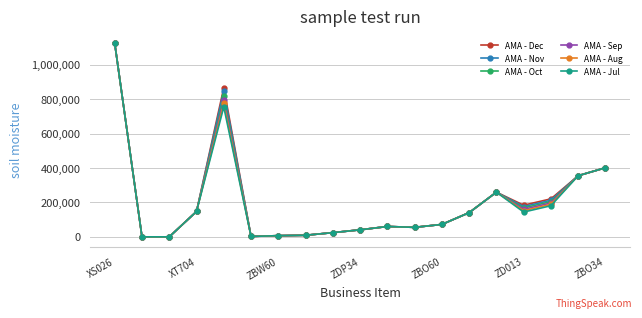

How many series are shown in this chart?

6